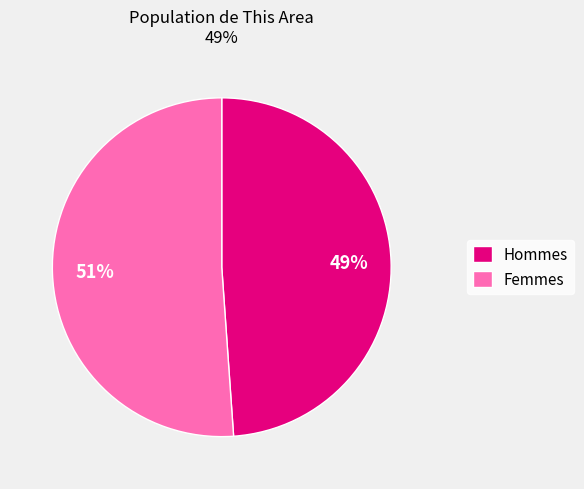

To the nearest percent, what is the difference between the largest and smallest slice percentages?

2%